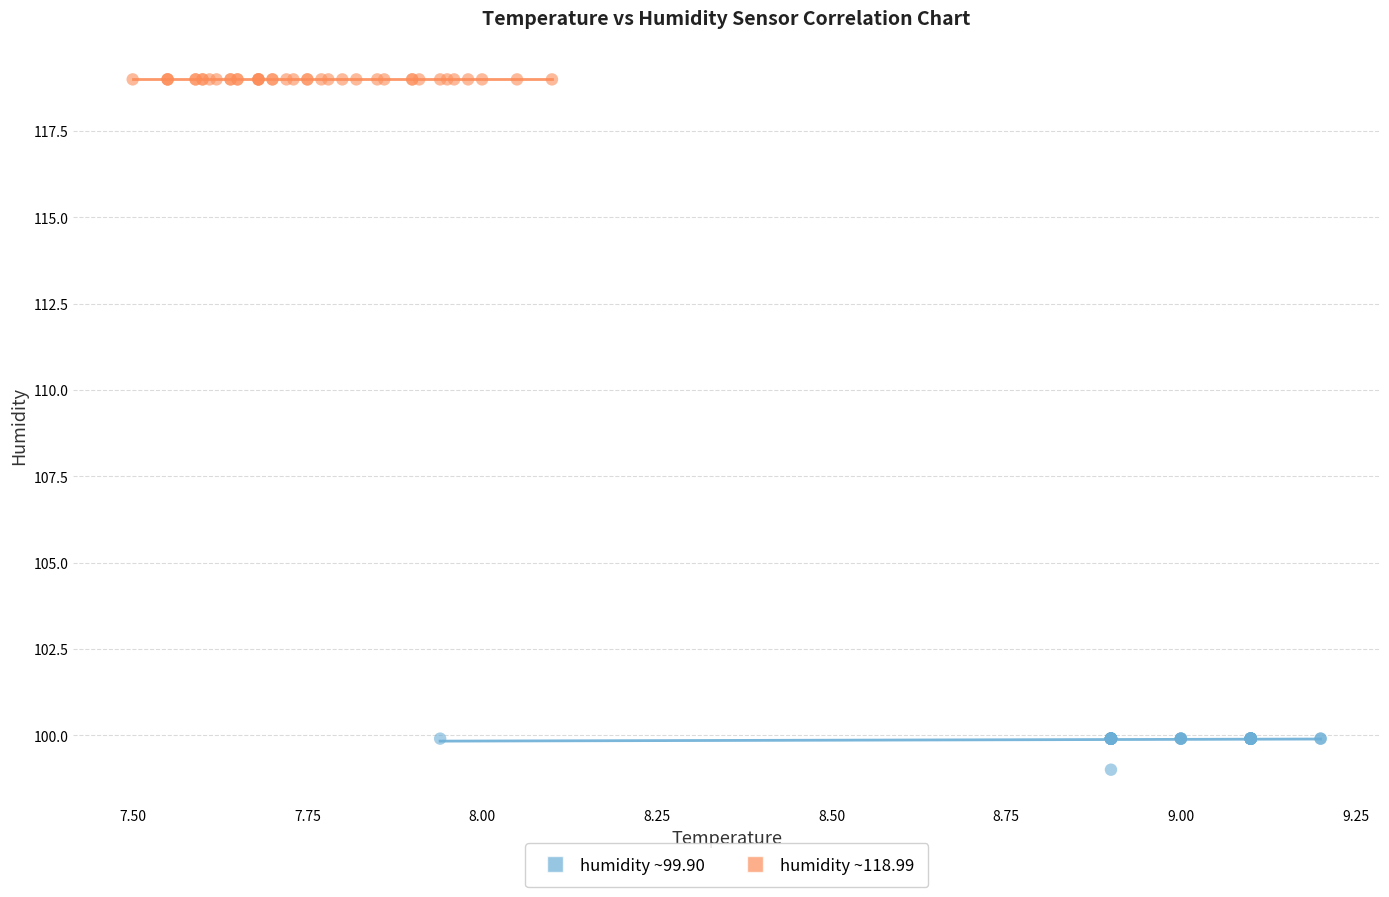

Which series contains the lowest Y value?

humidity ~99.90